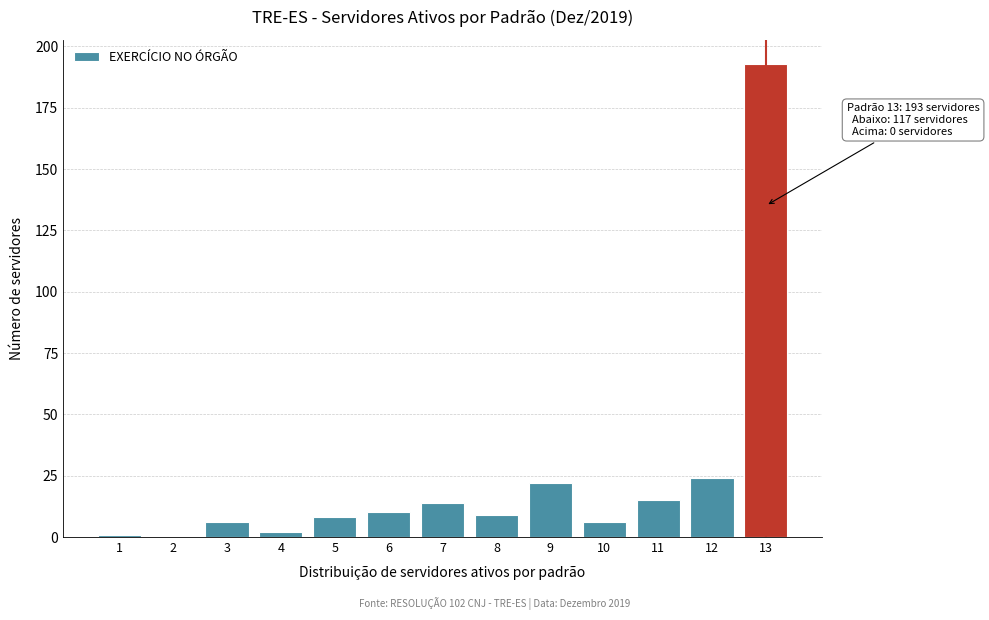

Reading left to right, what are all the values shown in this chart?

1=1	2=0	3=6	4=2	5=8	6=10	7=14	8=9	9=22	10=6	11=15	12=24	13=193